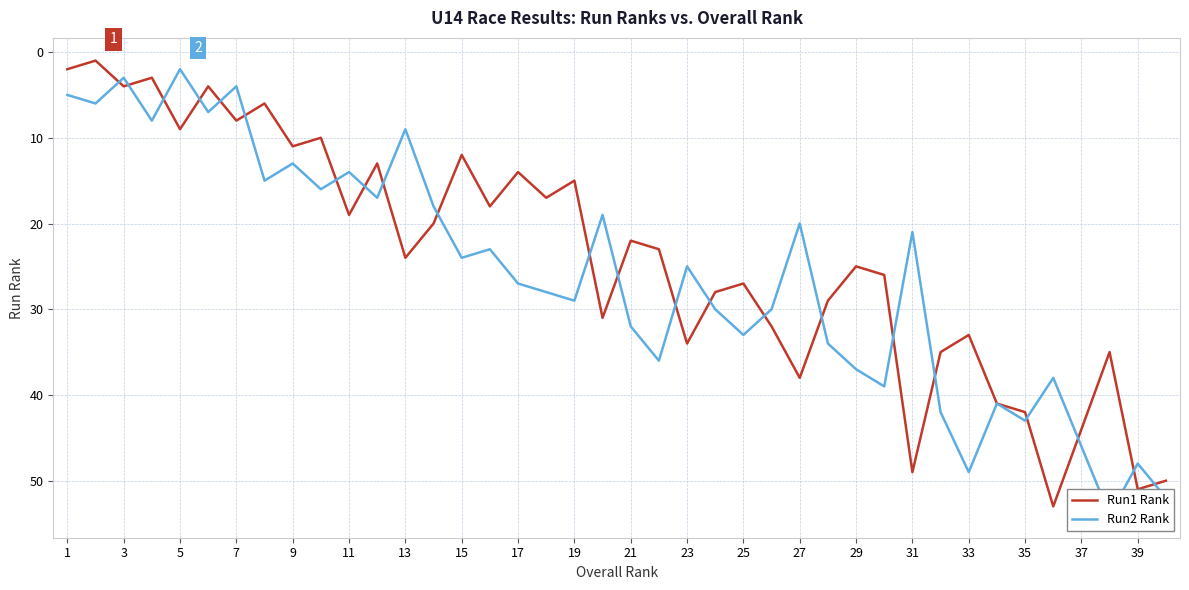

Which series ends up on top after the final intersection of Run1 Rank and Run2 Rank?

Run2 Rank